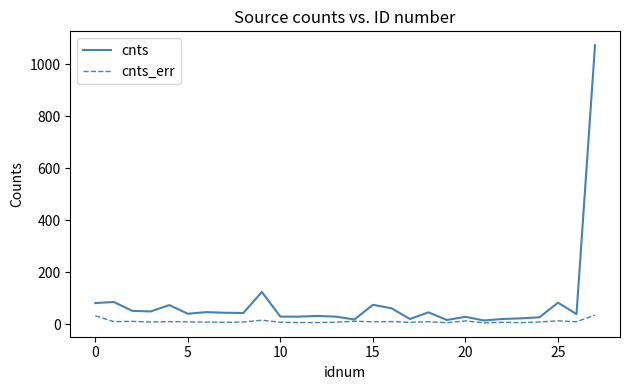

Which series has the largest range (max minus min)?

cnts